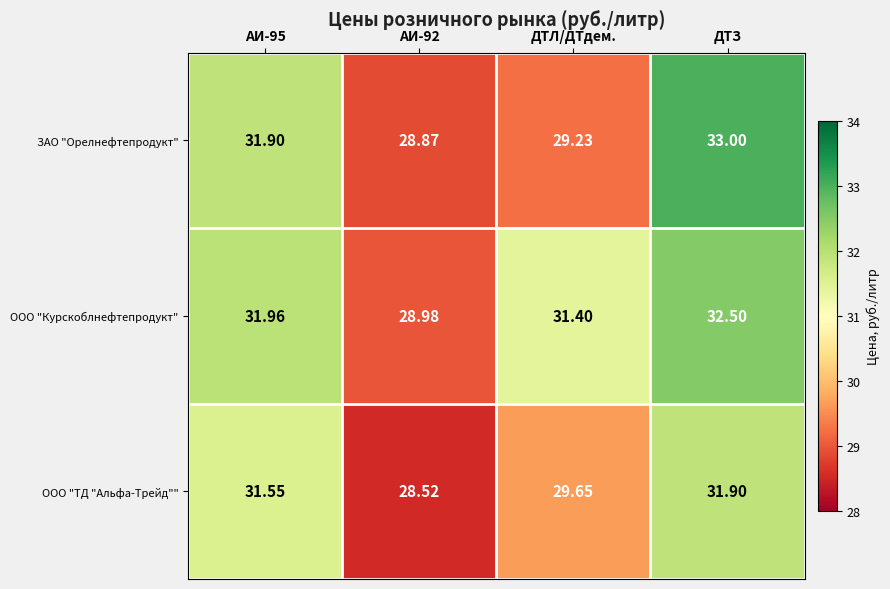

Is the value of ООО "Курскоблнефтепродукт" at АИ-92 greater than the value of ЗАО "Орелнефтепродукт" at АИ-92?

Yes